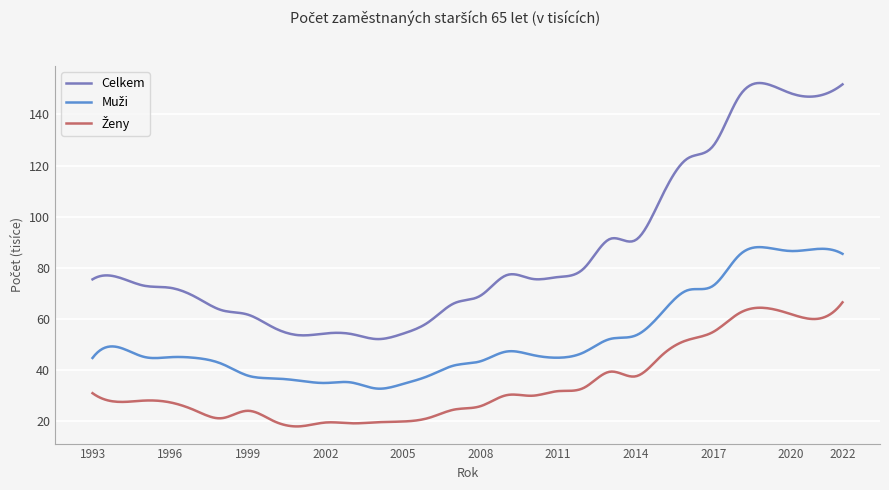

Which series has the largest total across all categories?

Celkem